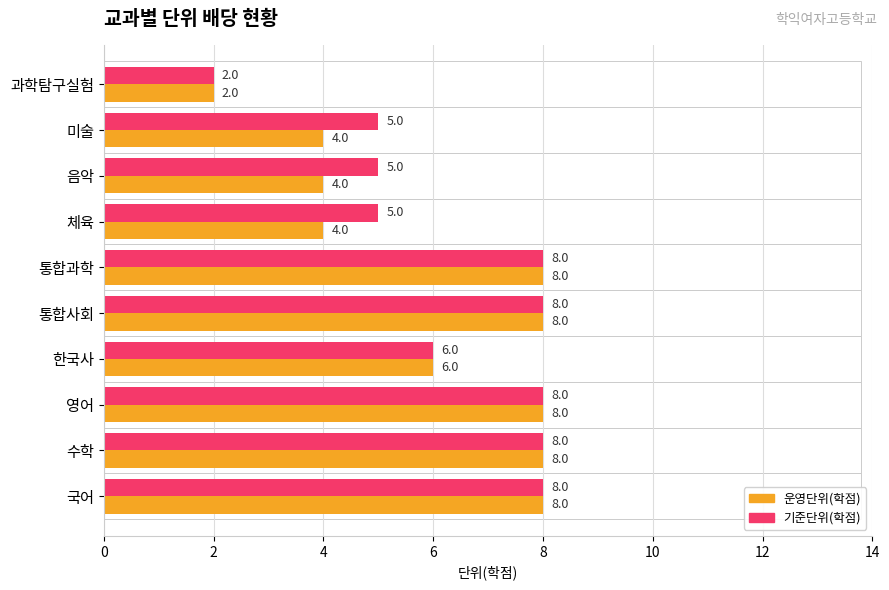

What is the minimum value for 운영단위(학점)?

2